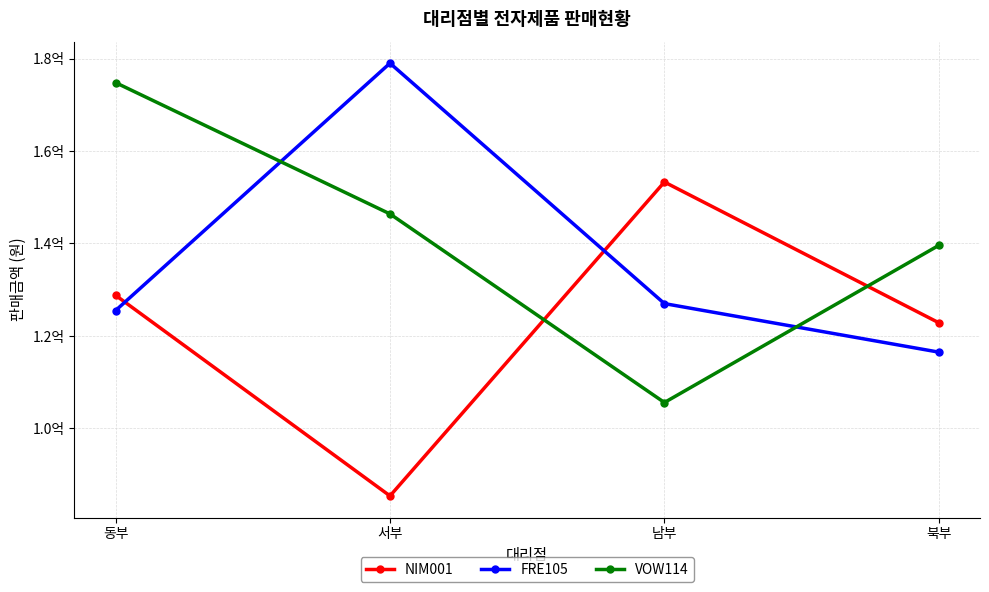

What are all the series names shown in the legend?

NIM001, FRE105, VOW114